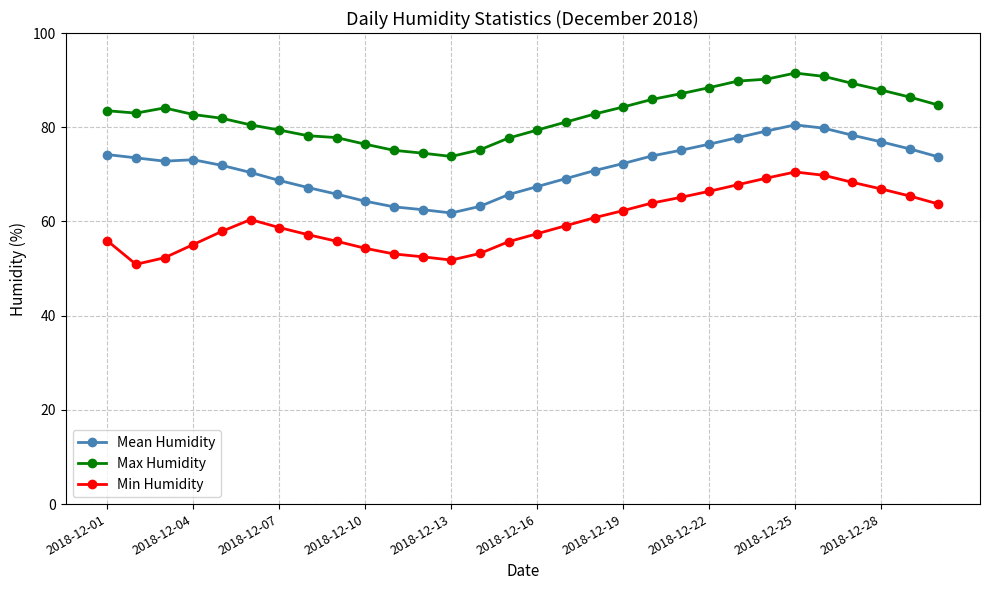

Count the number of categories in the chart.

30